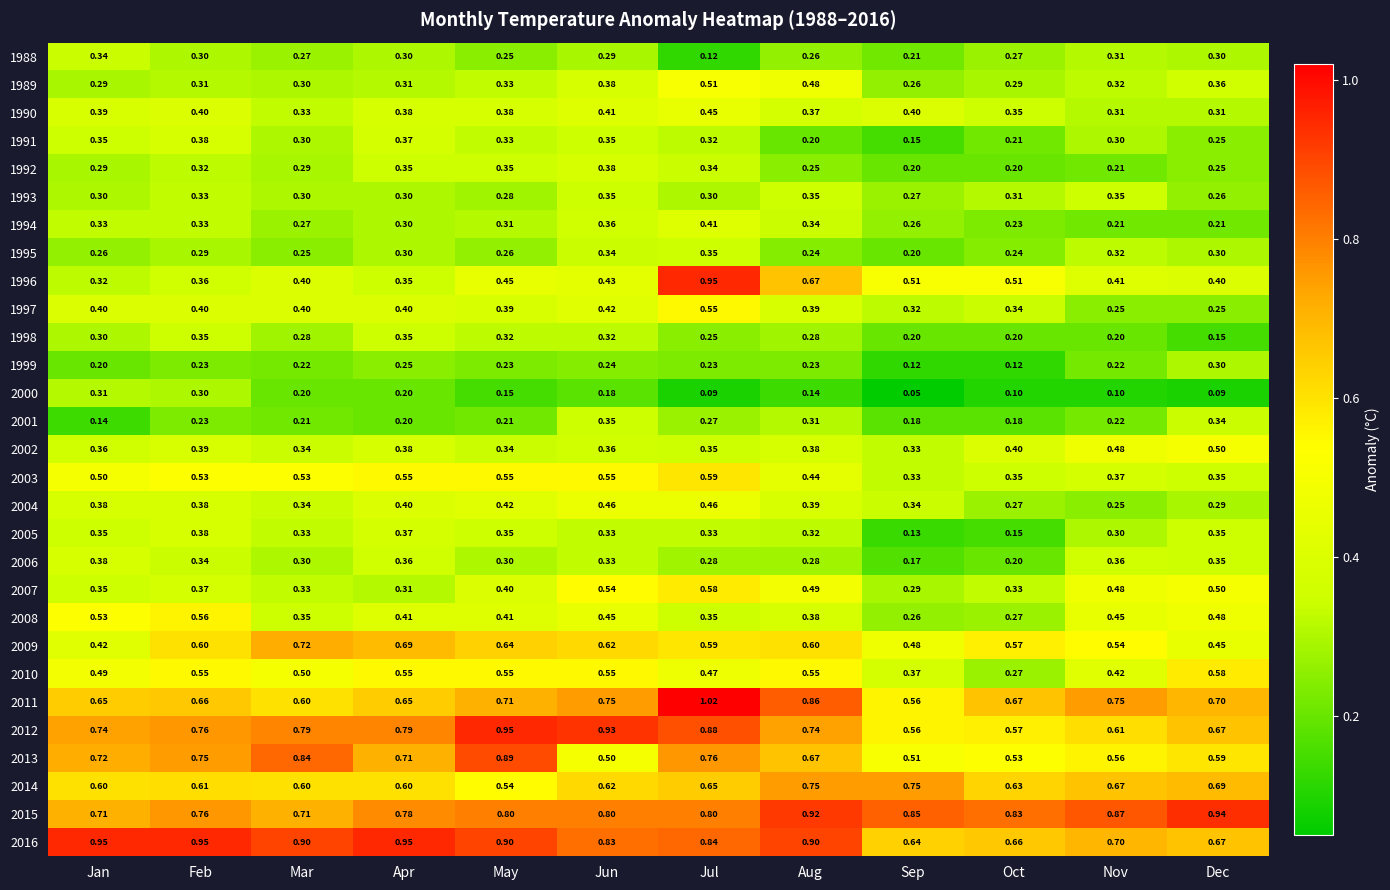

Which category has the highest value in the 1992 series?

Jun